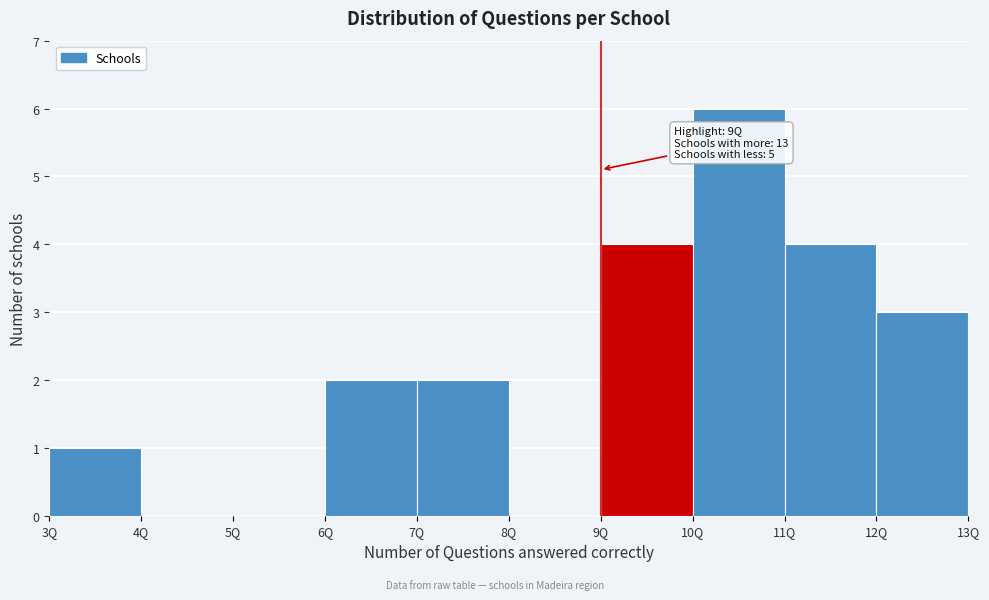

Over which range of the x-axis is the bar tallest?

10 to 11